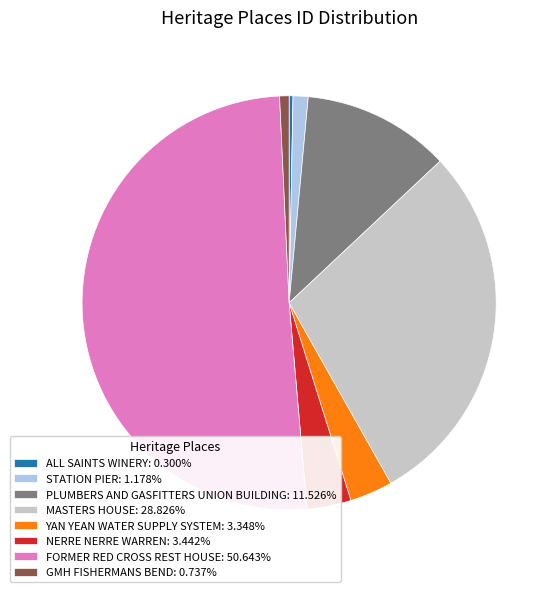

What is the largest slice in the pie chart?

FORMER RED CROSS REST HOUSE